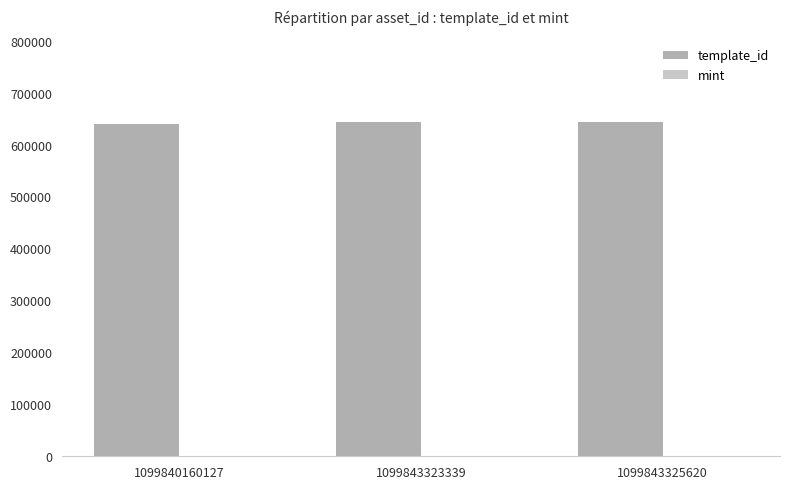

What is the sum of the template_id values at 1099843323339 and 1099843325620?

1287367